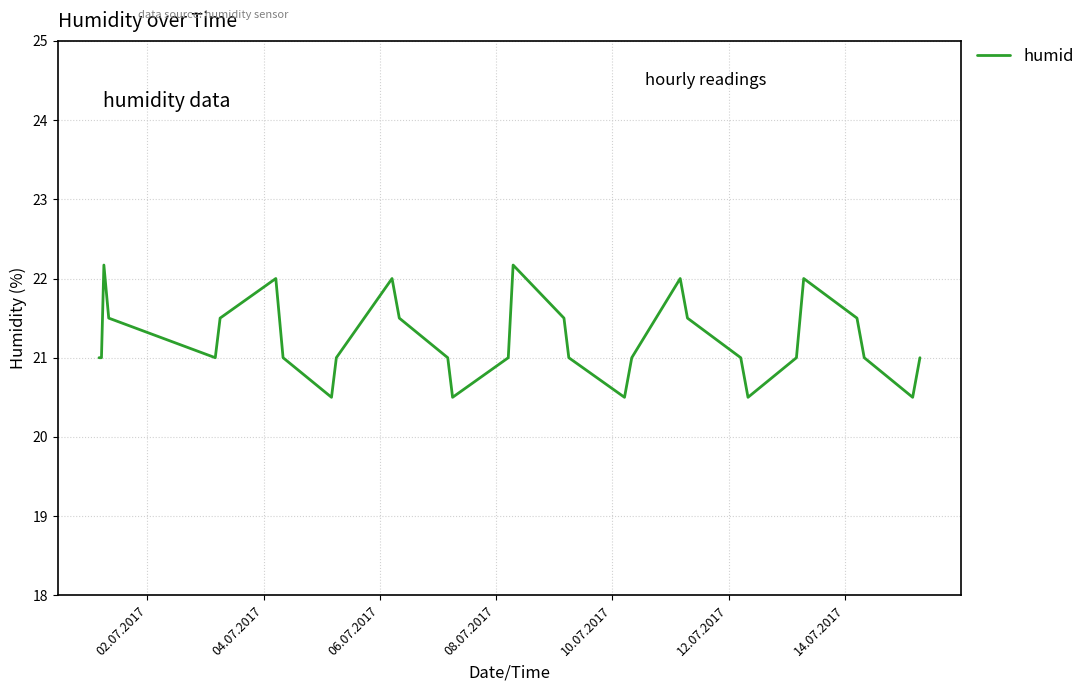

How many interior local peaks (higher than both neighbors) does the data have?

6